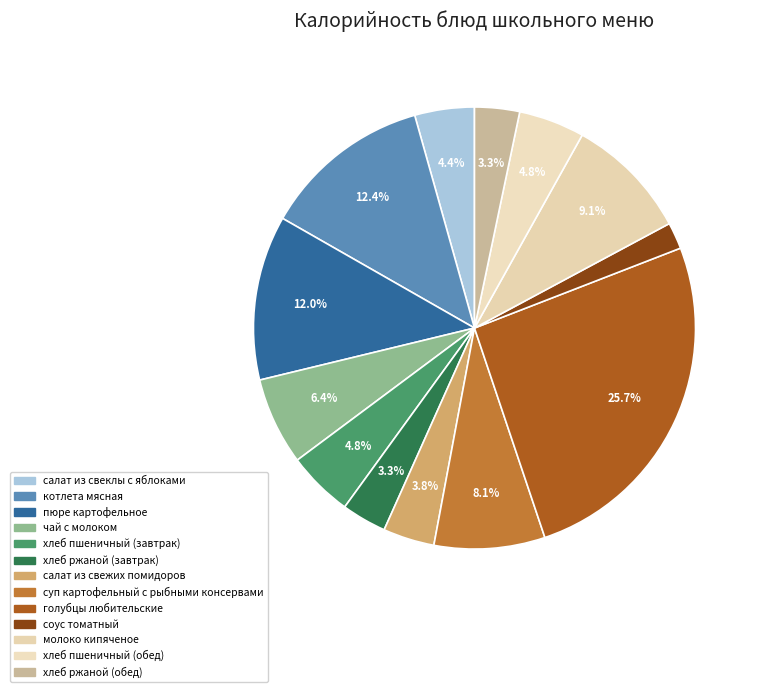

How many segments does this pie chart have?

13